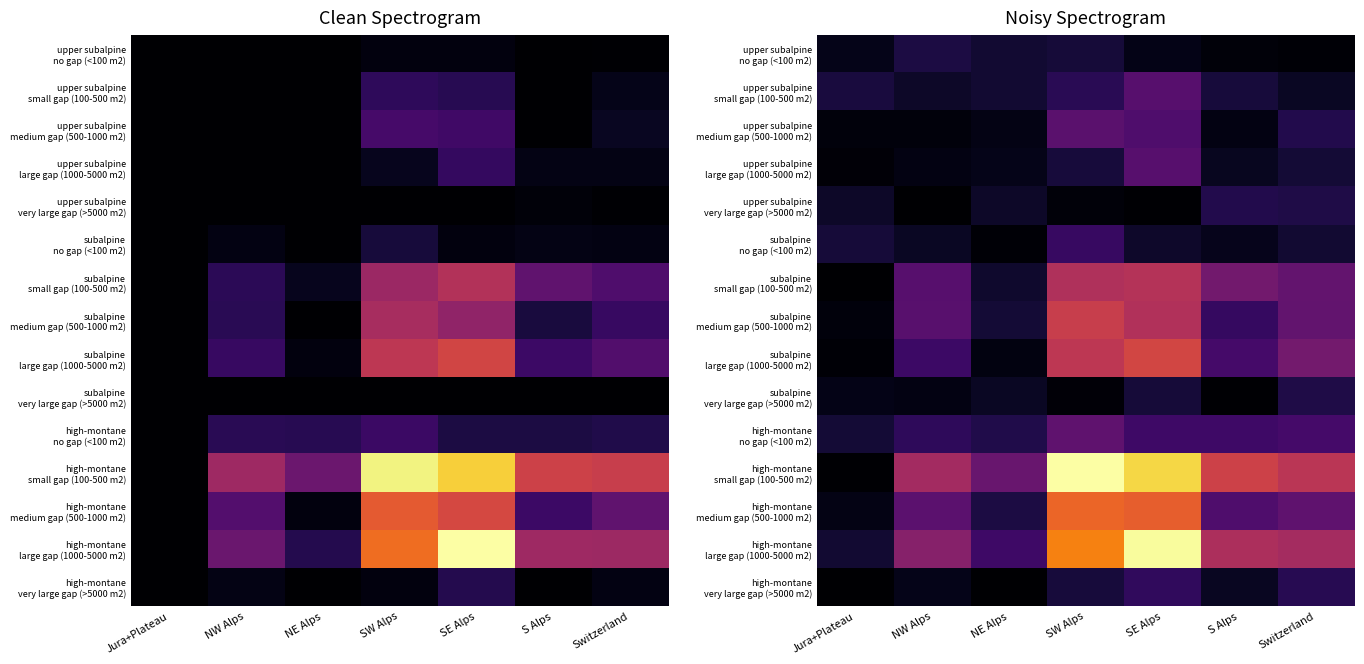

At how many categories does at least one series exceed 9?

5